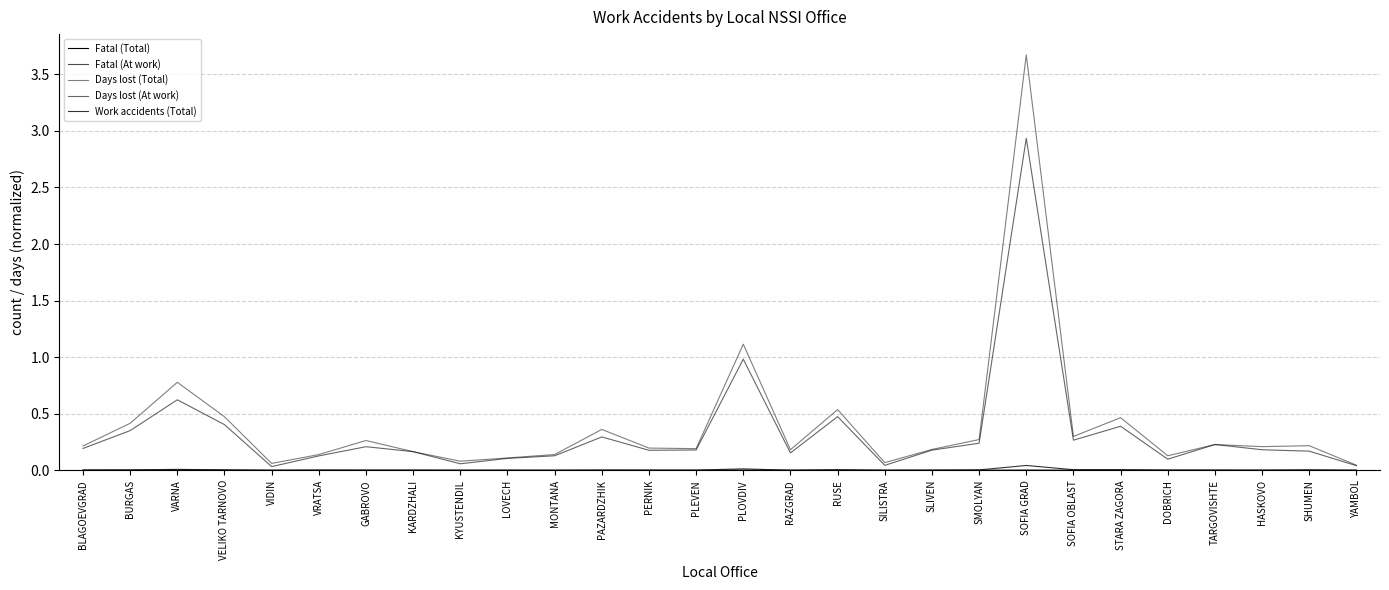

Is this an area chart (filled region under the line)?

No